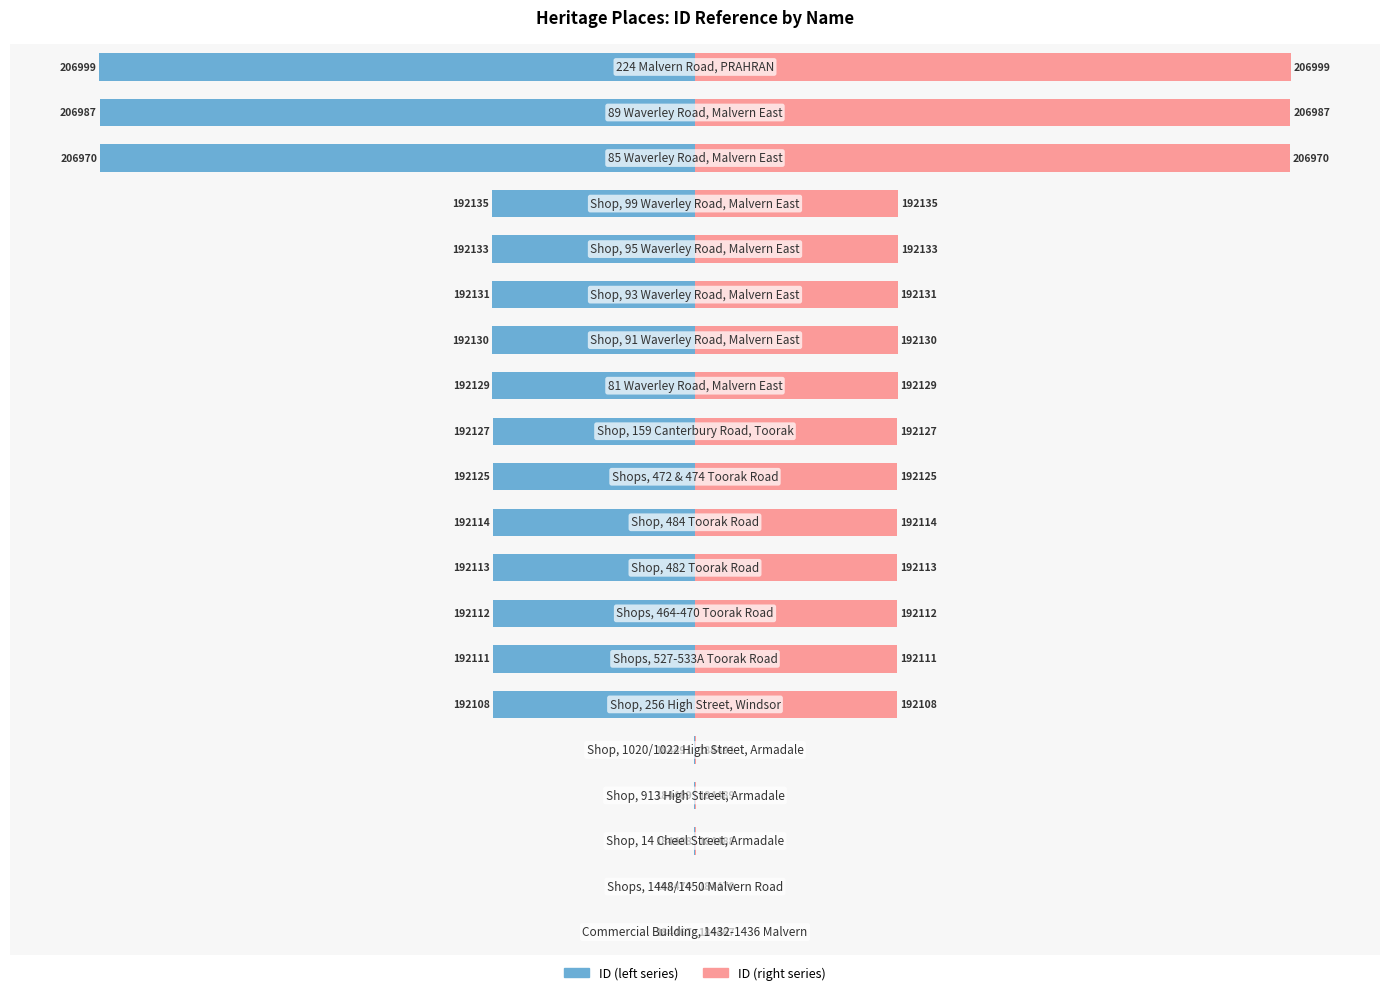

Rank the series by their average value, from highest to lowest.

ID (right series), ID (left series)